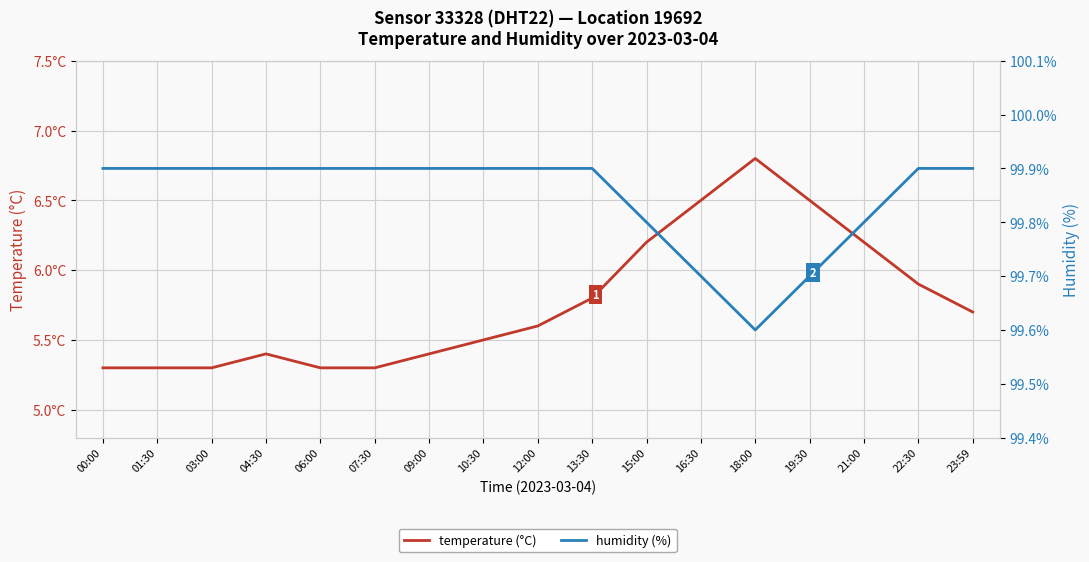

At which category is the sum across all series the highest?

18:00